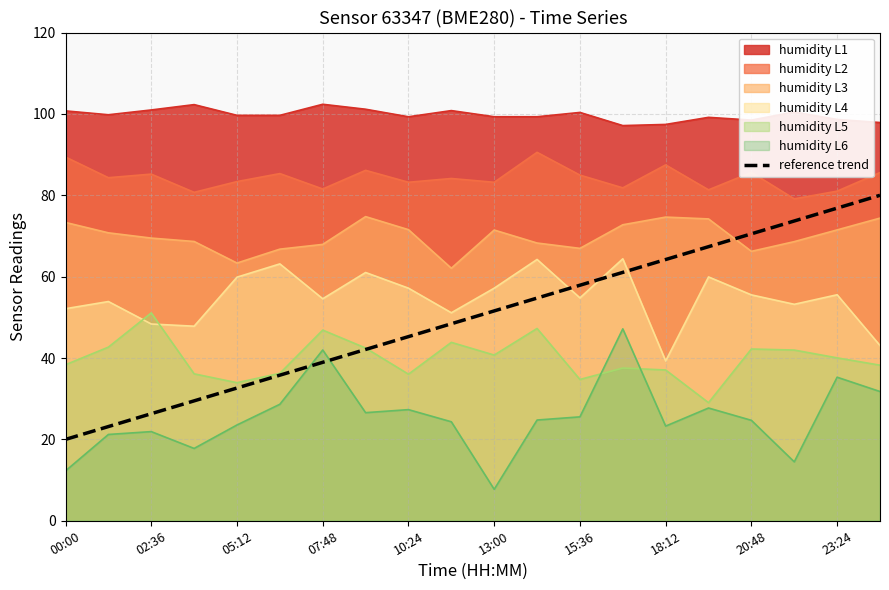

What is the spread (max minus min) of values at 20:48?

73.8